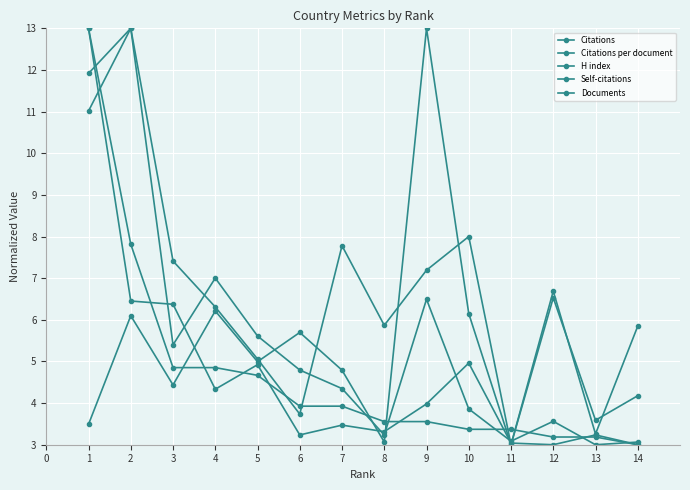

Which series has the largest total across all categories?

H index